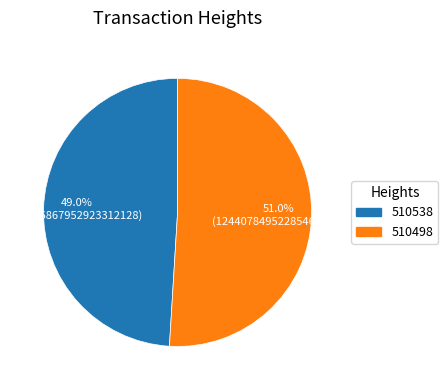

Do 510498 and 510538 together represent more than half of the pie?

Yes